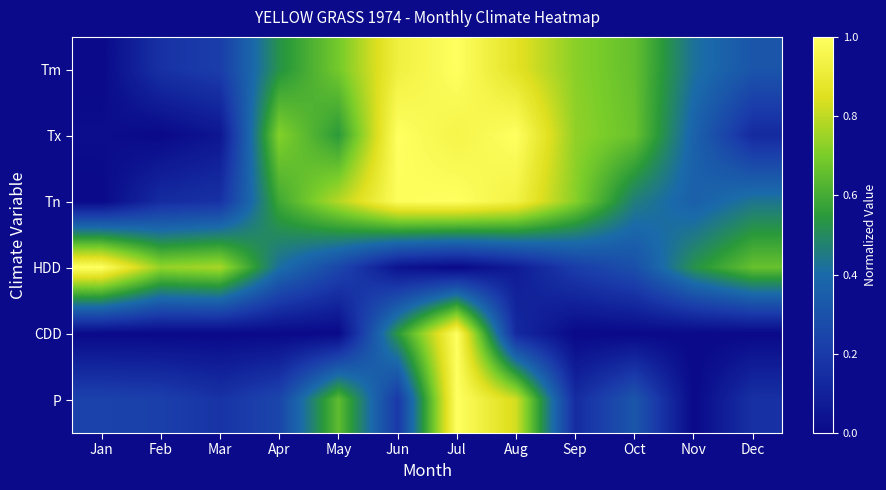

Between Aug and Sep, which is larger?

Aug